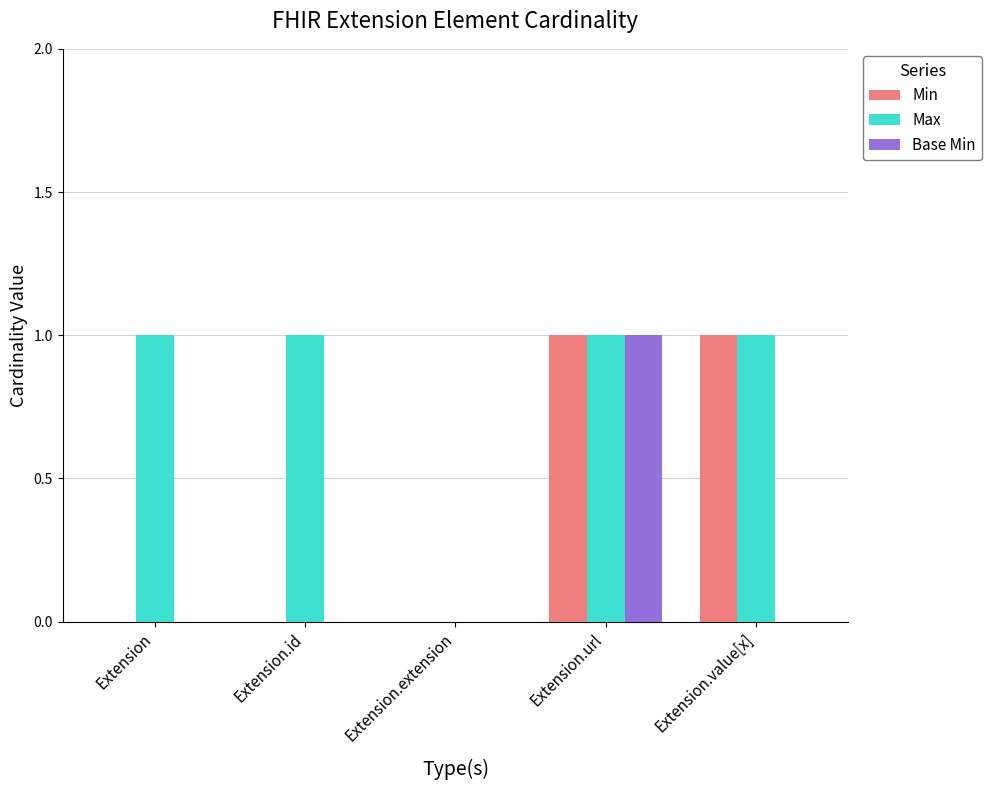

Which series changed the most between Extension.id and Extension.value[x]?

Min